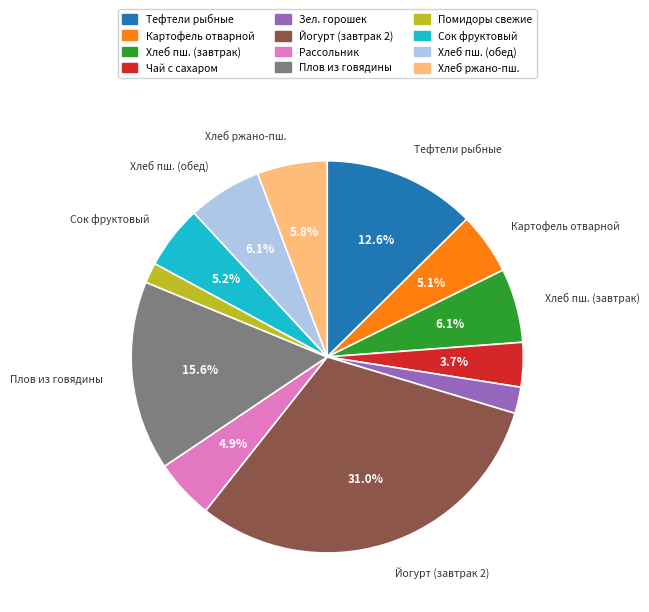

Combined, what portion of the pie is Рассольник and Чай с сахаром?

8.6%